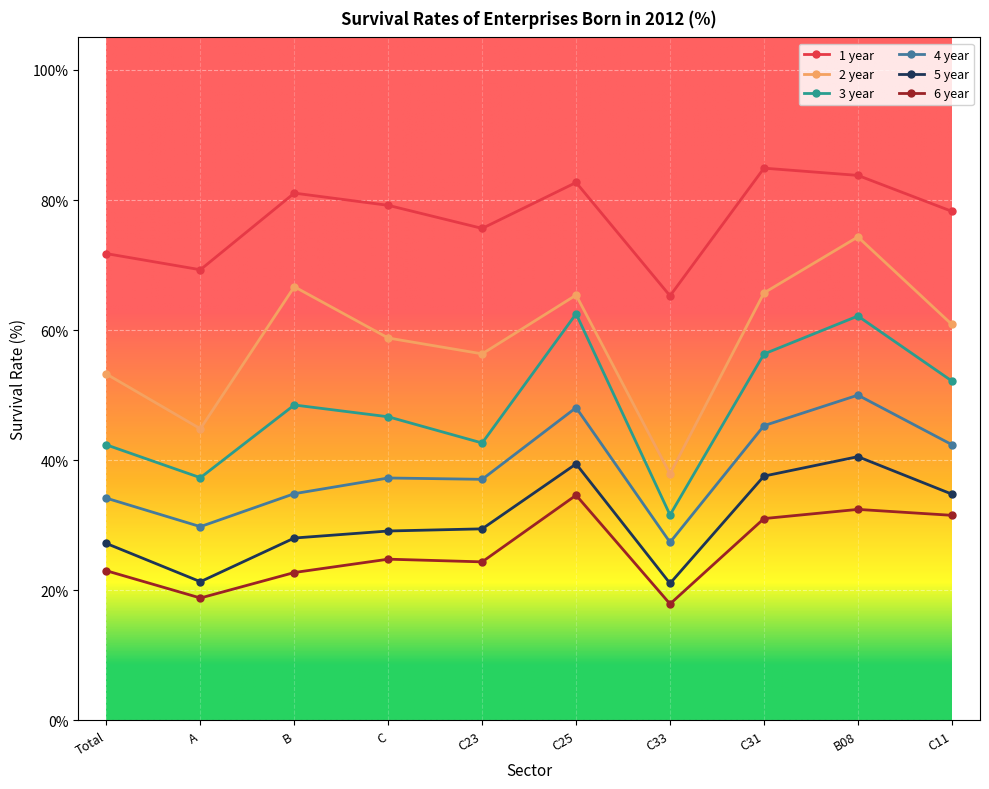

True or false: 4 year and 1 year cross at least once.

False